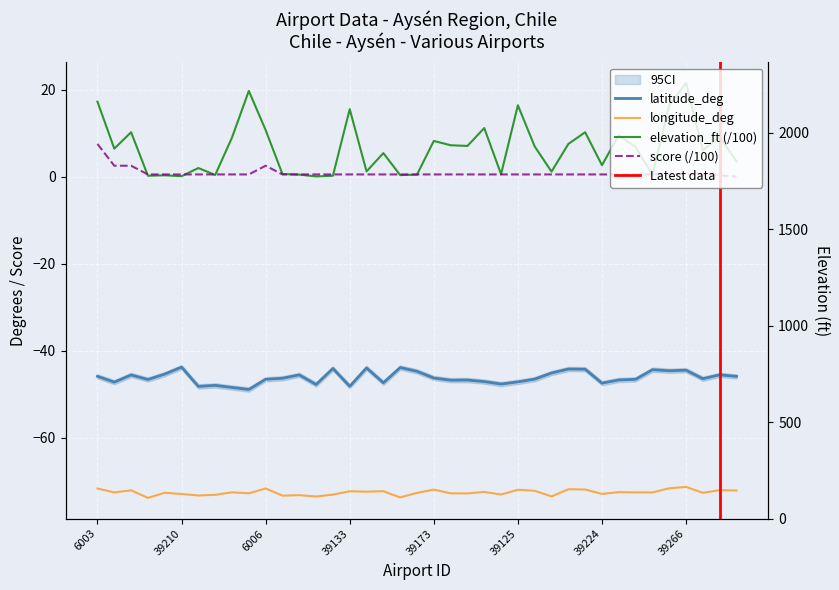

What are all the series names shown in the legend?

latitude_deg, longitude_deg, elevation_ft, score